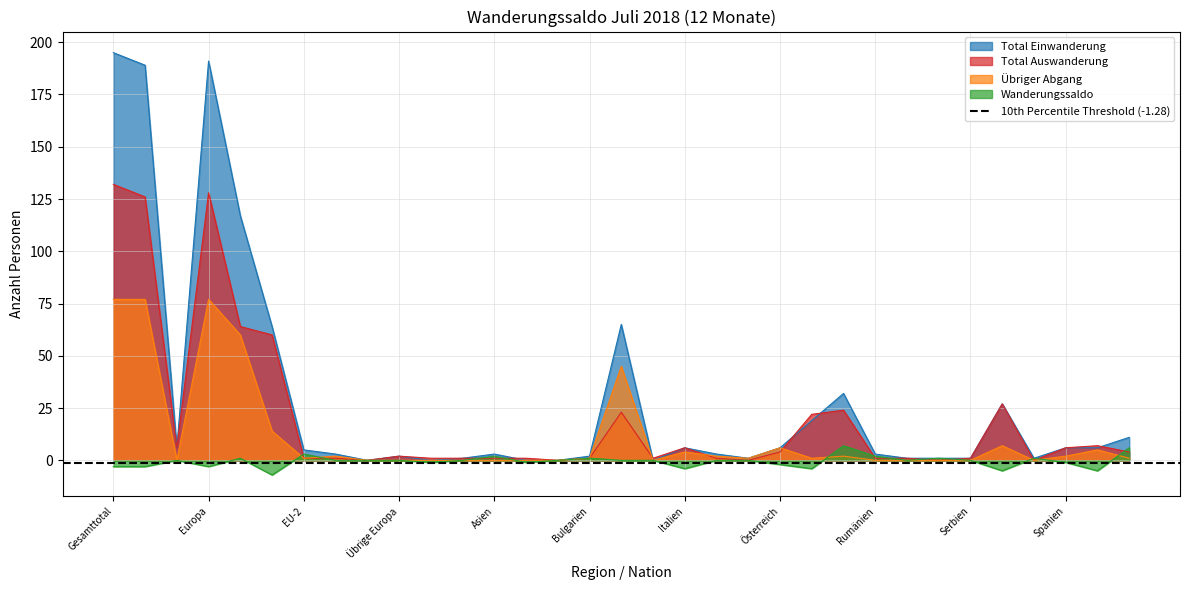

Reading right to left, list all the values displayed in this chart.

Total Einwanderung: 11	6	6	1	27	1	1	1	3	32	19	6	1	3	6	0	65	2	0	0	3	1	0	2	0	3	5	64	117	191	6	189	195
Total Auswanderung: 4	7	6	0	27	1	0	1	1	24	22	4	0	1	6	1	23	1	0	1	1	1	1	2	0	1	1	60	64	128	6	126	132
Übriger Abgang: 1	5	2	0	7	0	0	0	0	2	1	6	1	2	4	0	45	1	0	0	0	0	0	0	0	2	1	14	60	77	0	77	77
Wanderungssaldo: 6	-5	-1	1	-5	0	1	0	2	7	-4	-2	0	0	-4	0	0	1	0	-1	2	0	-1	0	0	0	3	-7	1	-3	0	-3	-3